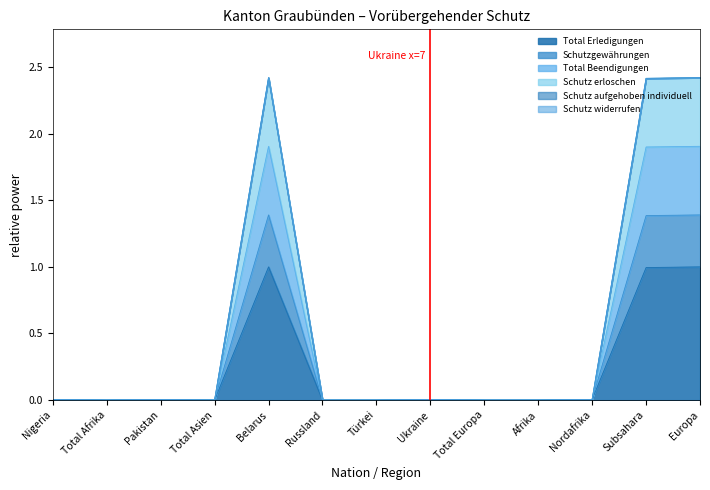

Rank the series by their maximum value, from lowest to highest.

Total Erledigungen, Schutzgewährungen, Total Beendigungen, Schutz erloschen